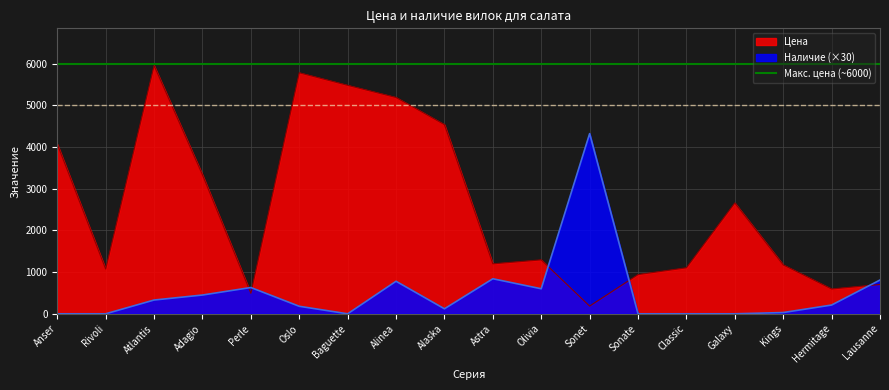

Where do Цена and Наличие (×30) first cross each other?

Adagio and Perle